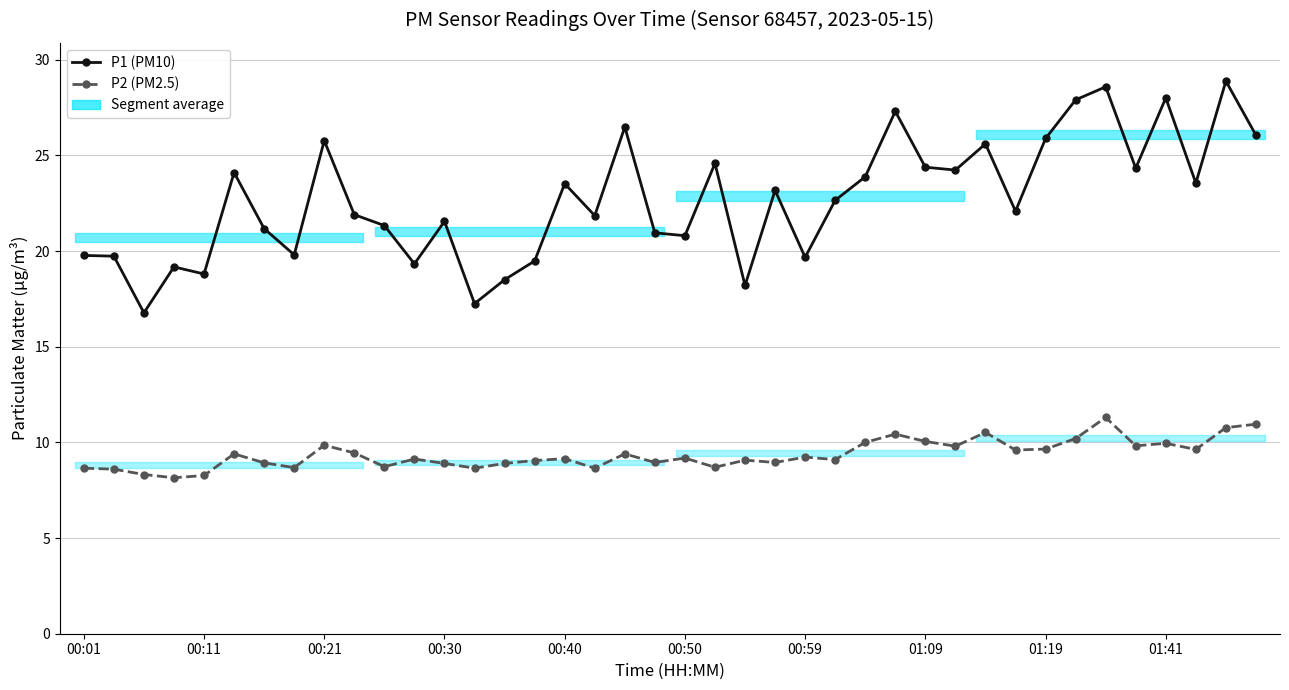

True or false: P2 (PM2.5) and P1 (PM10) cross at least once.

False